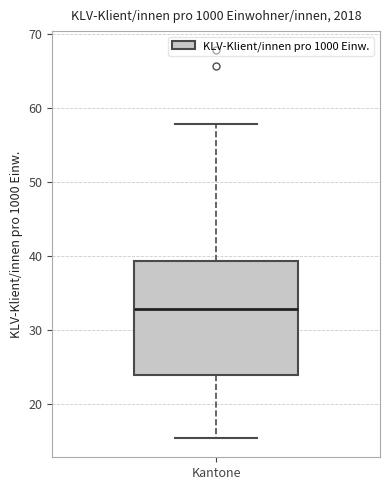

Transcribe this box plot: give where the median line is, the range the box spans, and where the two whiskers end, as read against the y-axis. The values are not printed on the chart, so give them approximately, as read against the axis.

median 33, box 24 to 39, whiskers 15 to 58